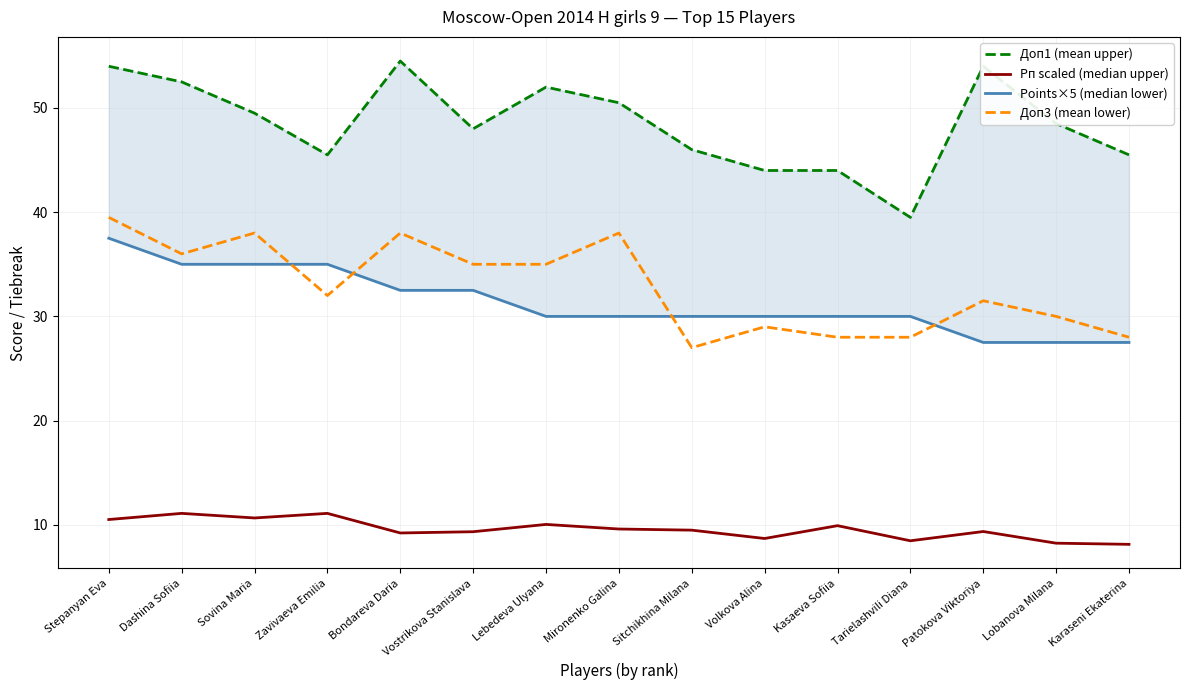

Which series has the largest range (max minus min)?

Доп1 (mean upper)